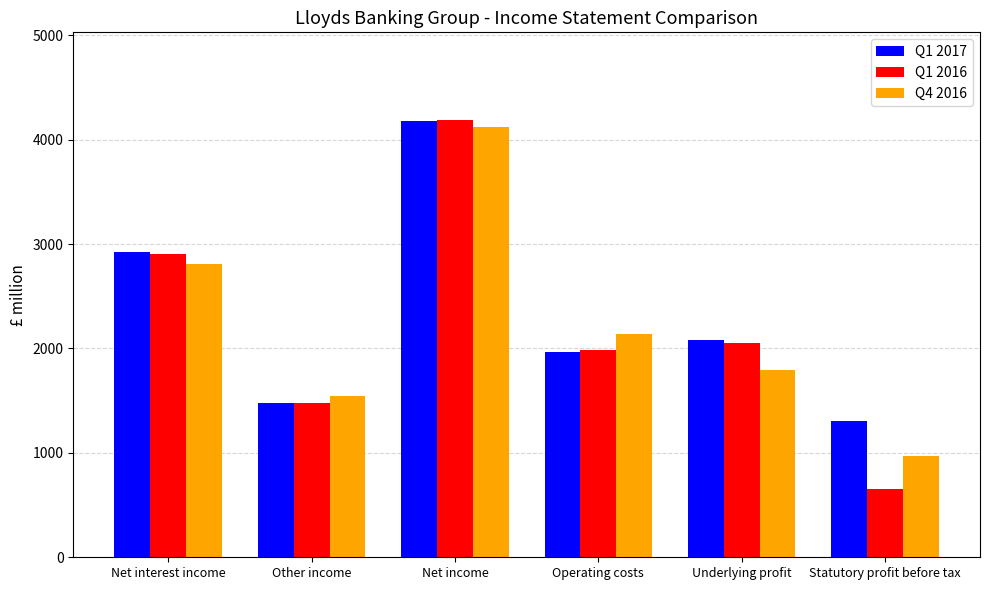

What is the sum of the Q1 2017 values at Net income and Operating costs?

6146